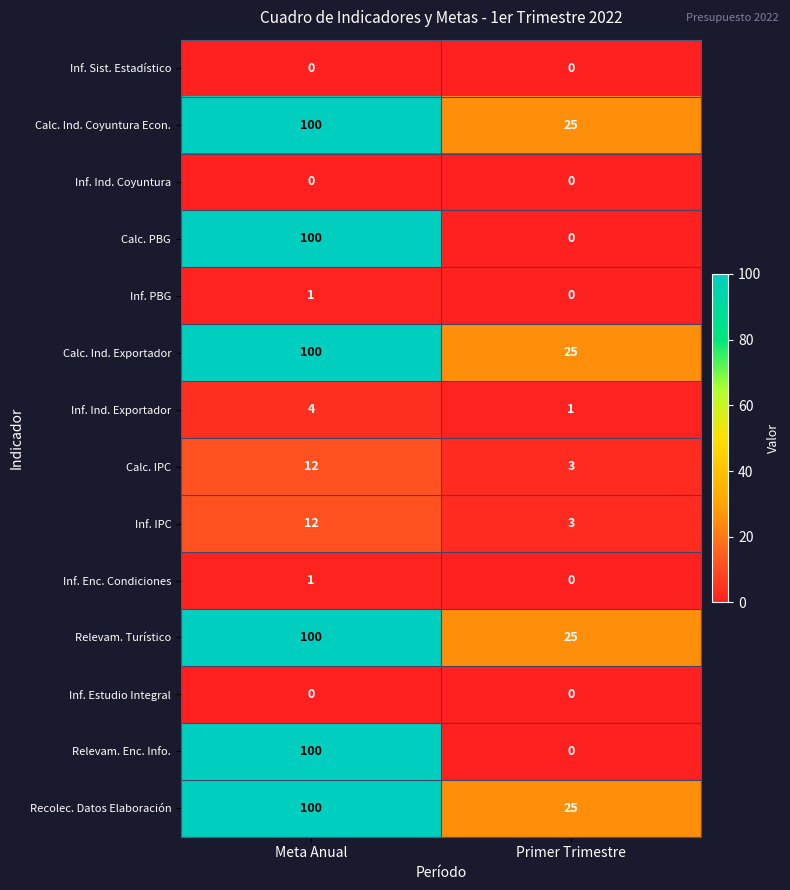

Where is Recolec. Datos Elaboración nearest to the value 62?

Primer Trimestre